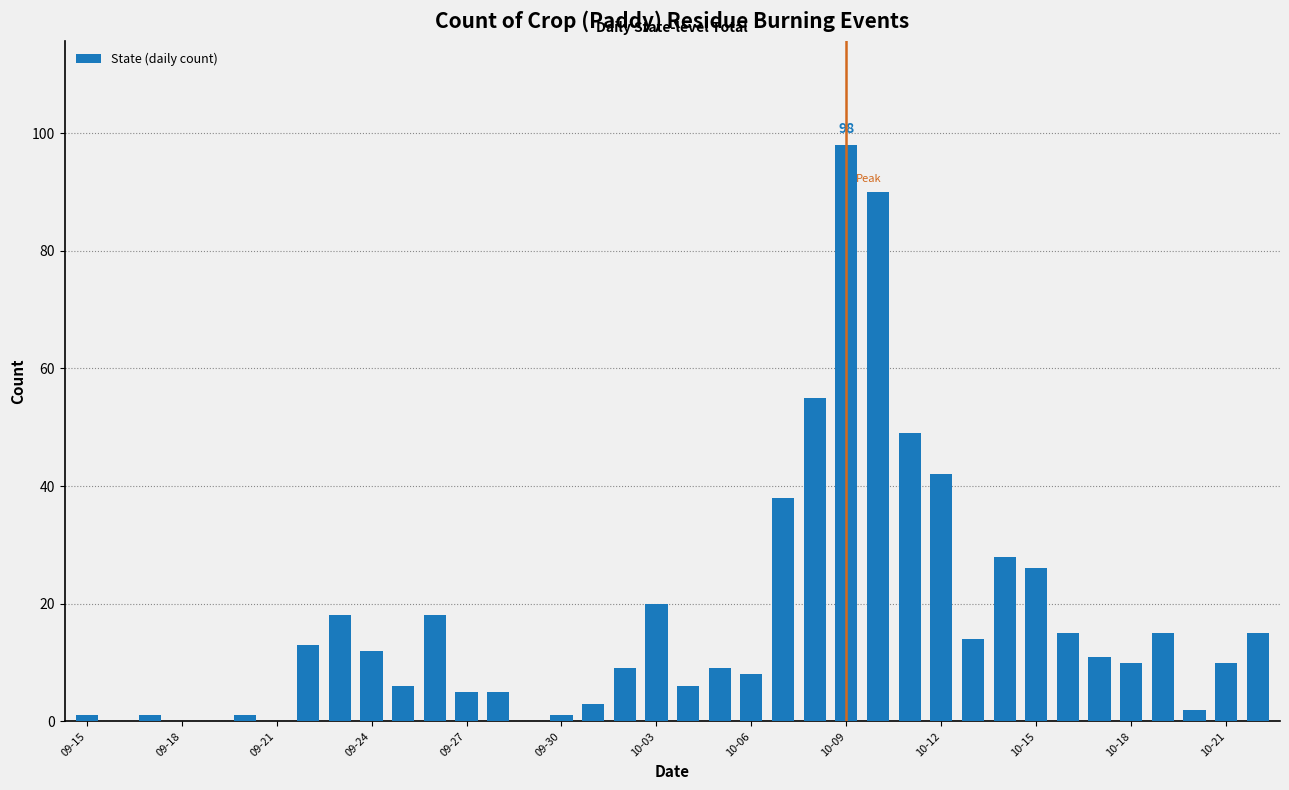

What is the maximum value shown in the chart?

98